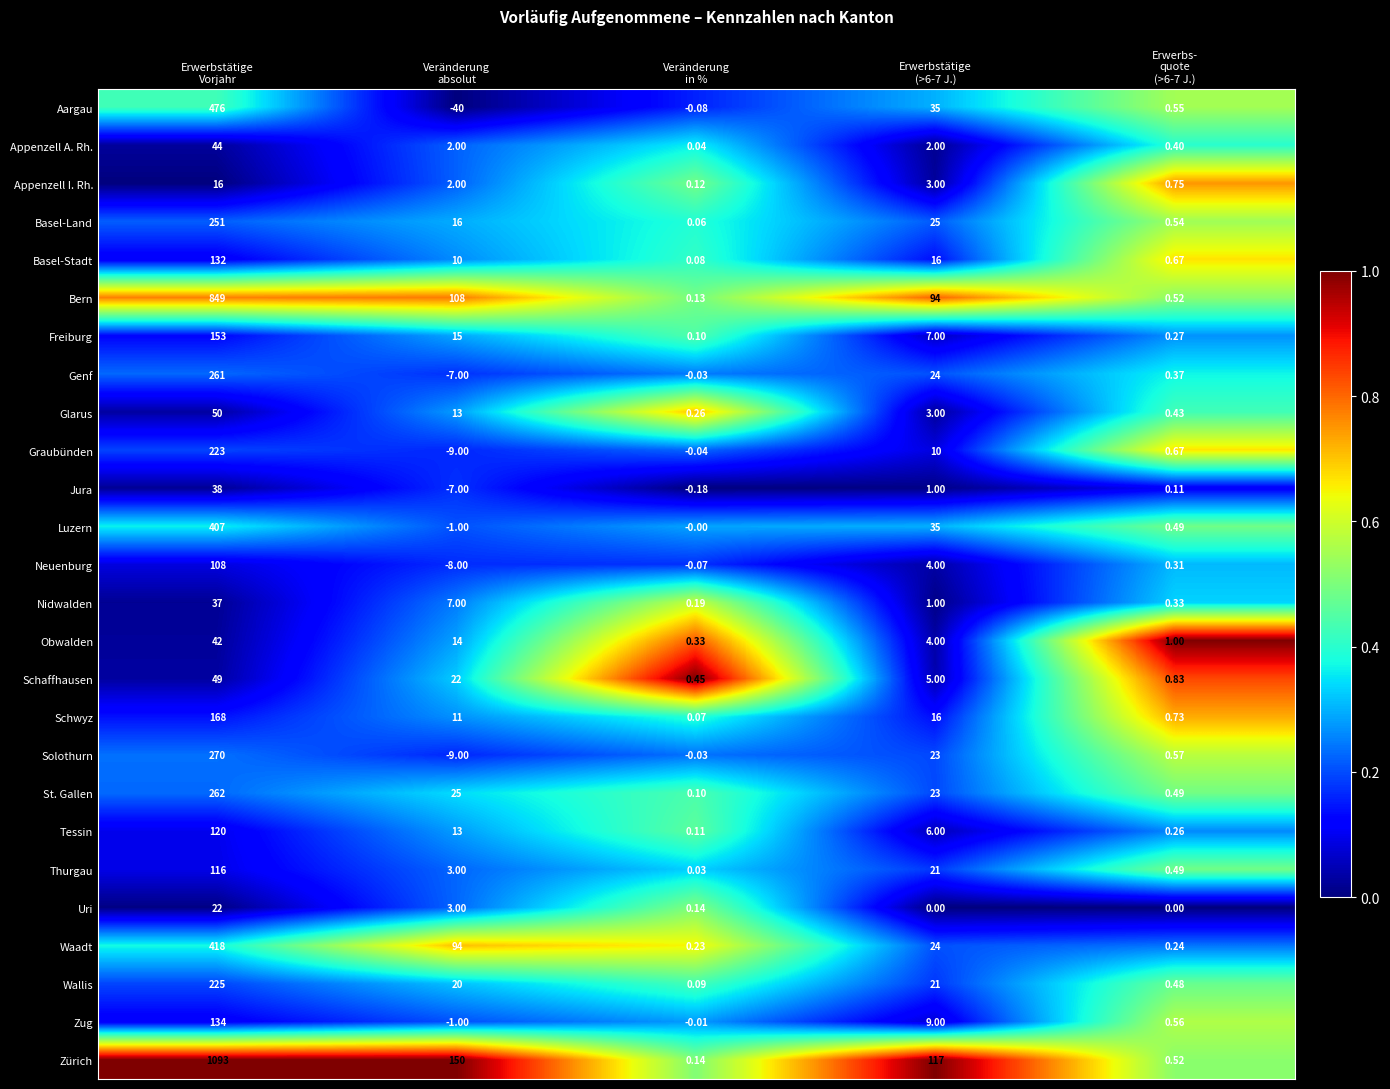

Which series has the largest range (max minus min)?

Zürich